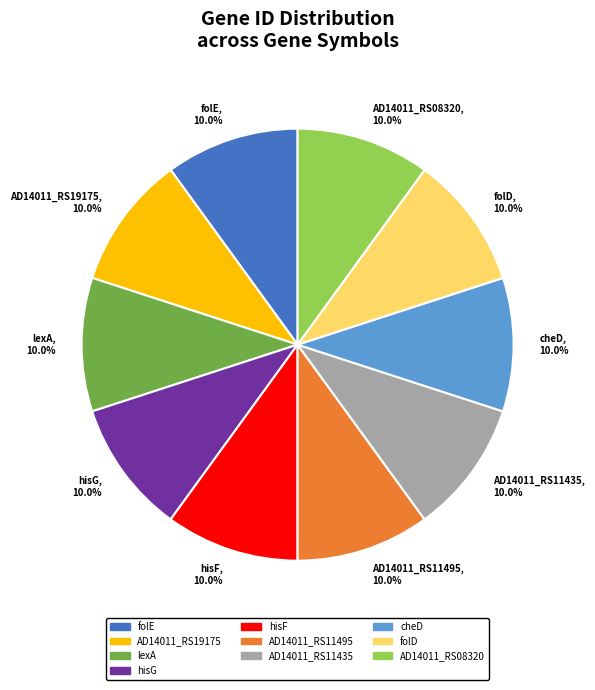

Approximately how many times larger is the value at AD14011_RS08320, 10.0% compared to hisF, 10.0%?

1.0